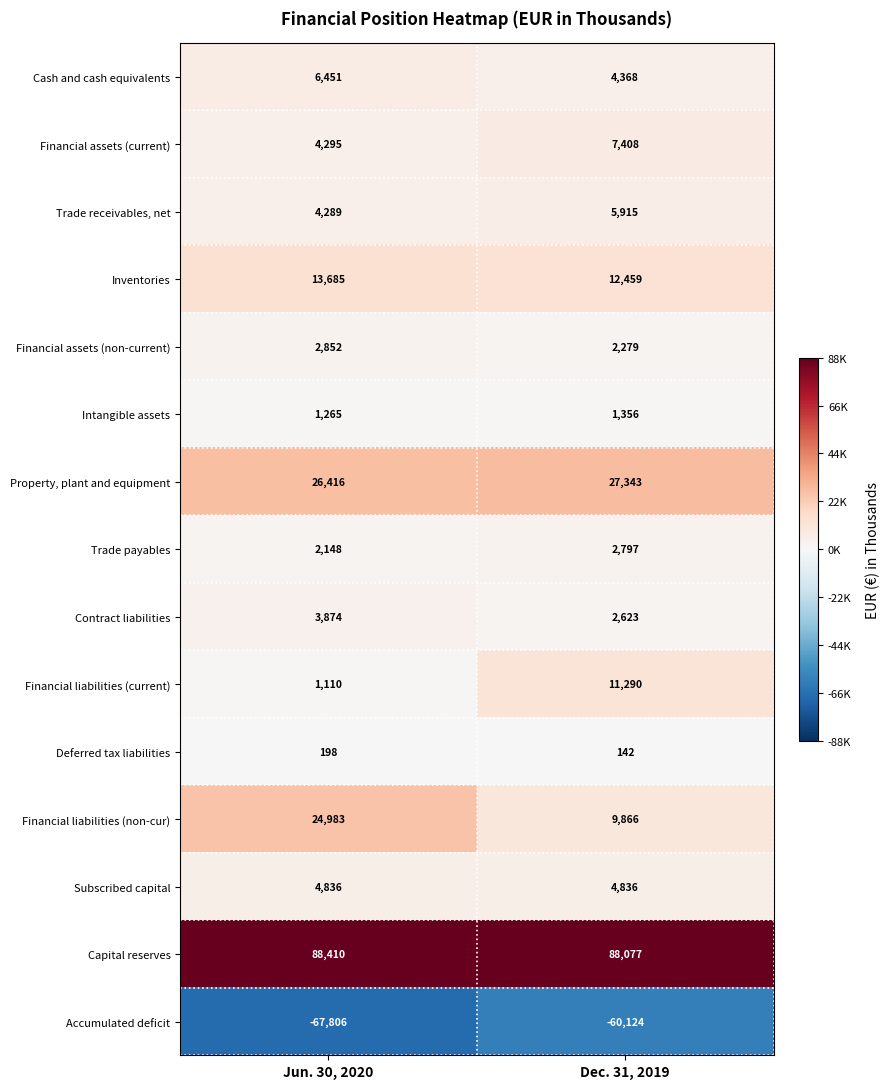

What is the sum of all Inventories values?

26144